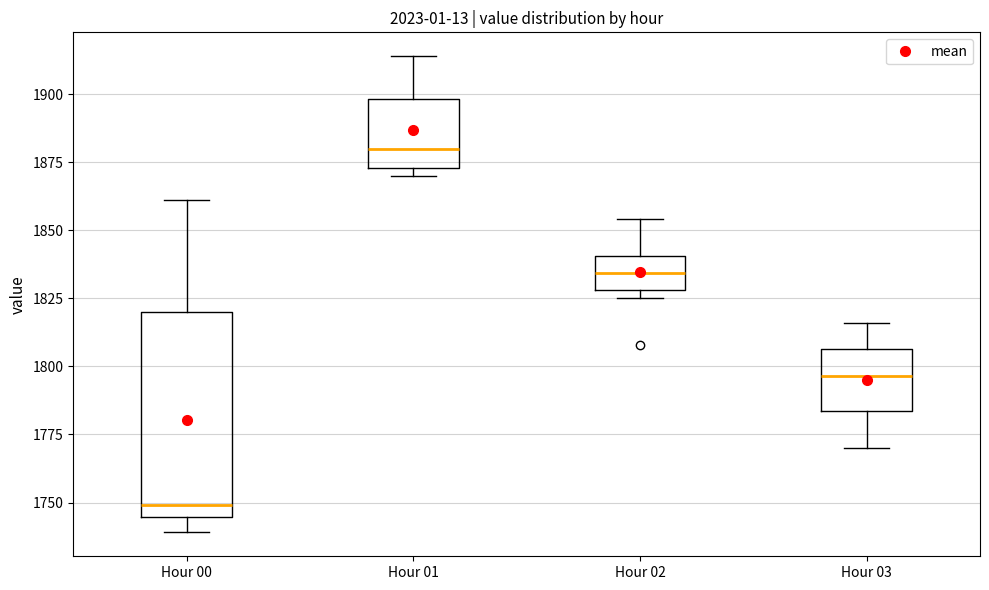

Which box has the highest median line?

Hour 01